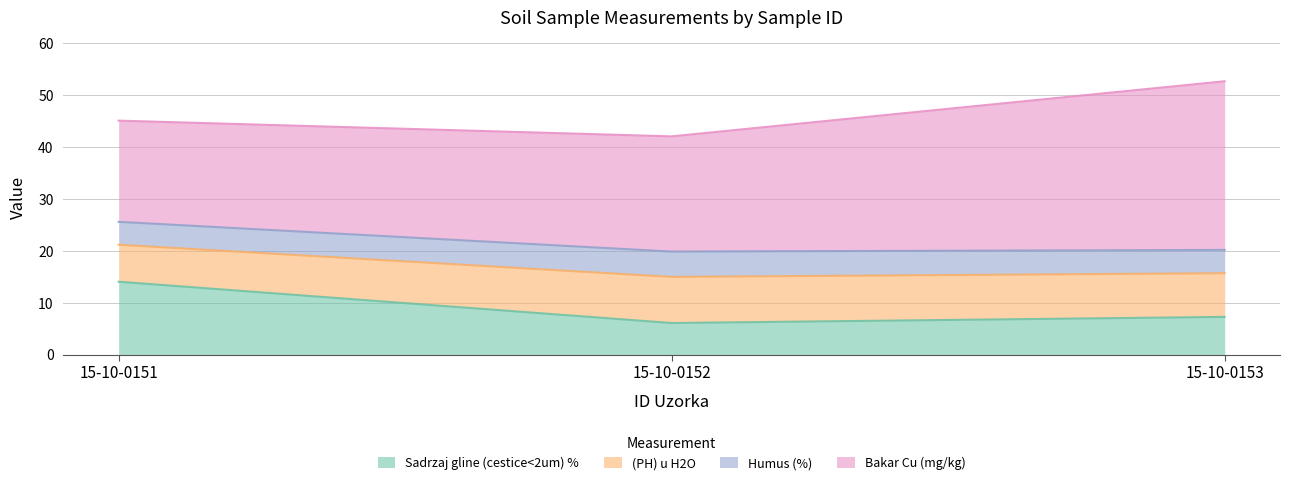

What are all the series names shown in the legend?

Sadrzaj gline (cestice<2um) %, (PH) u H2O, Humus (%), Bakar Cu (mg/kg)